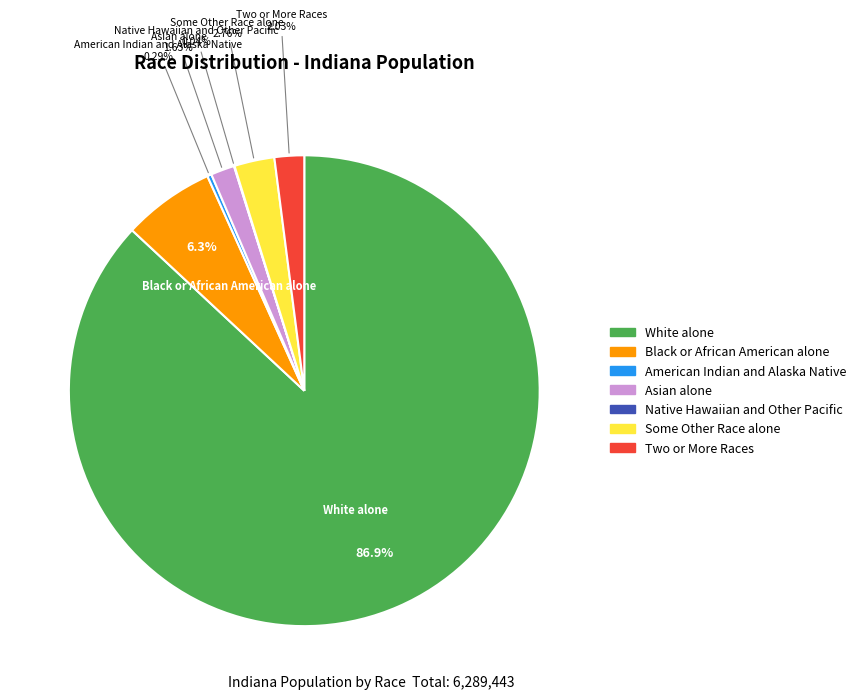

Between American Indian and Alaska Native and Black or African American alone, which is larger?

Black or African American alone